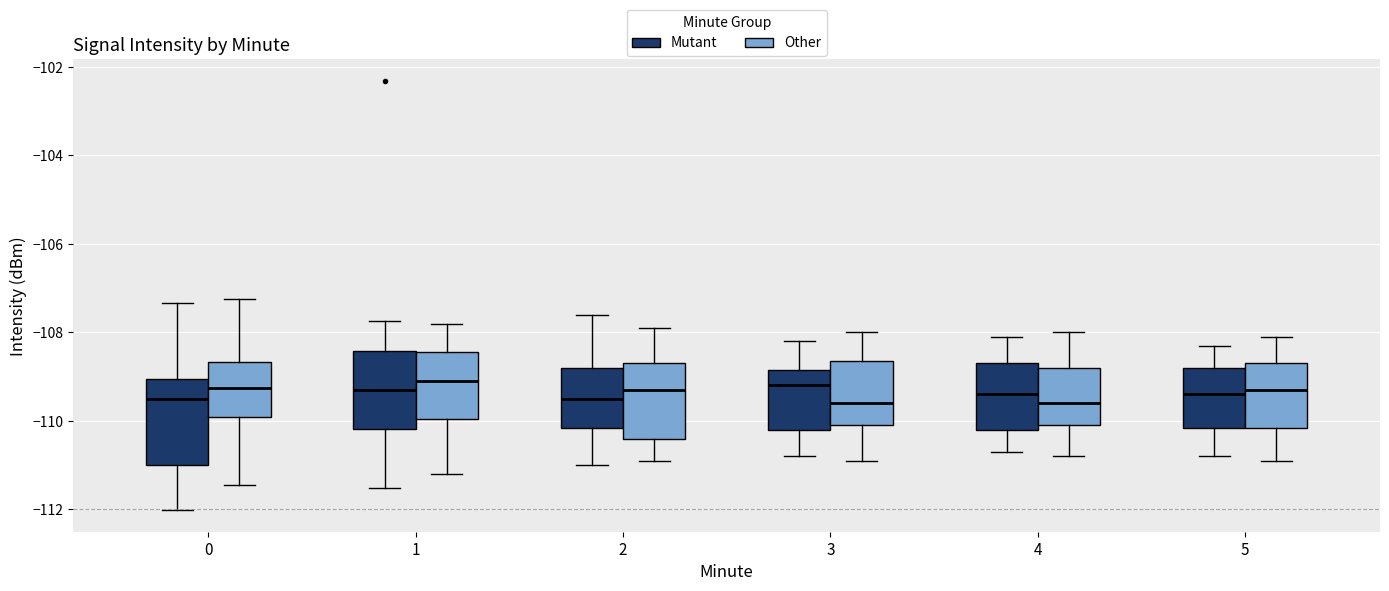

Reading left to right, transcribe this box plot: for each box, give where its median line is, the range the box spans, and where its two whiskers end, as read against the y-axis. The values are not printed on the chart, so give them approximately, as read against the axis.

0 (Mutant): median -109.4, box -111.0 to -109.0, whiskers -112.0 to -107.4
0 (Other): median -109.2, box -110.0 to -108.6, whiskers -111.4 to -107.2
1 (Mutant): median -109.2, box -110.2 to -108.4, whiskers -111.6 to -107.8
1 (Other): median -109.0, box -110.0 to -108.4, whiskers -111.2 to -107.8
2 (Mutant): median -109.4, box -110.2 to -108.8, whiskers -111.0 to -107.6
2 (Other): median -109.2, box -110.4 to -108.6, whiskers -110.8 to -107.8
3 (Mutant): median -109.2, box -110.2 to -108.8, whiskers -110.8 to -108.2
3 (Other): median -109.6, box -110.0 to -108.6, whiskers -110.8 to -108.0
4 (Mutant): median -109.4, box -110.2 to -108.6, whiskers -110.6 to -108.0
4 (Other): median -109.6, box -110.0 to -108.8, whiskers -110.8 to -108.0
5 (Mutant): median -109.4, box -110.2 to -108.8, whiskers -110.8 to -108.2
5 (Other): median -109.2, box -110.2 to -108.6, whiskers -110.8 to -108.0